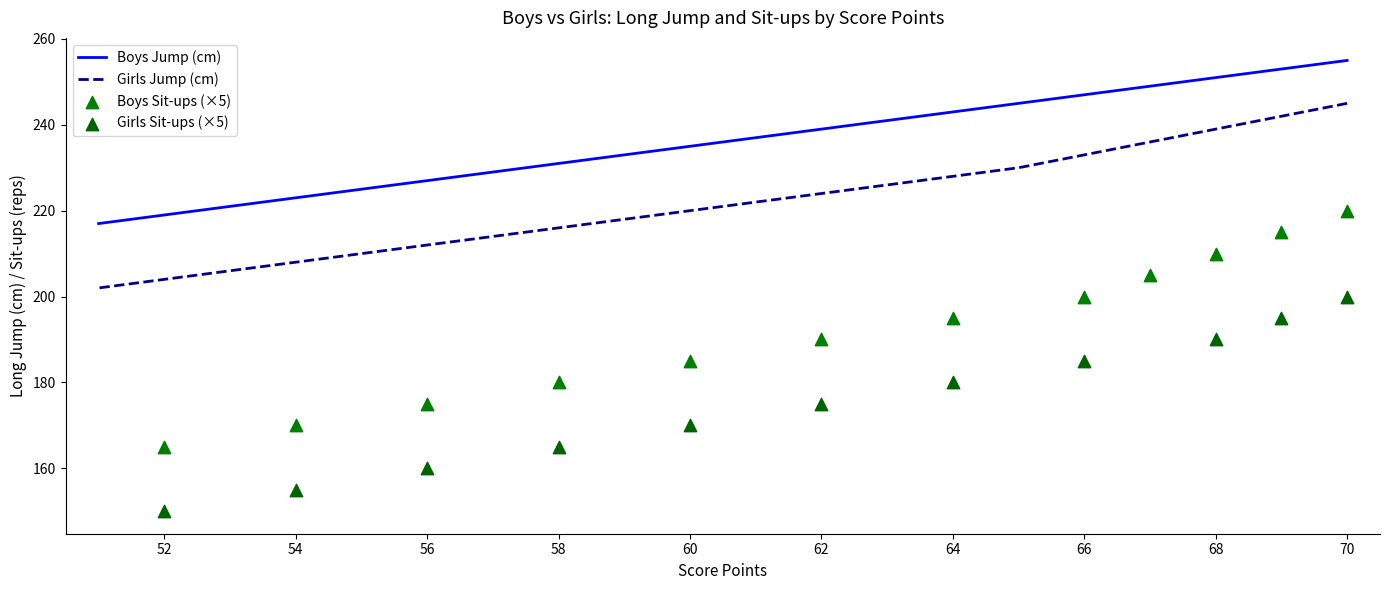

Is the value of Girls Jump (cm) at 52 greater than the value of Boys Sit-ups (×5) at 19?

No